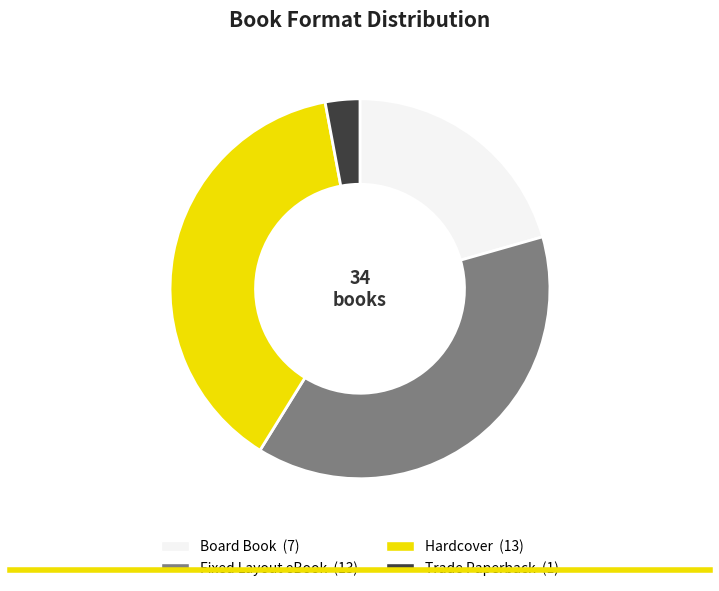

Which category has the smallest portion of the pie?

Trade Paperback